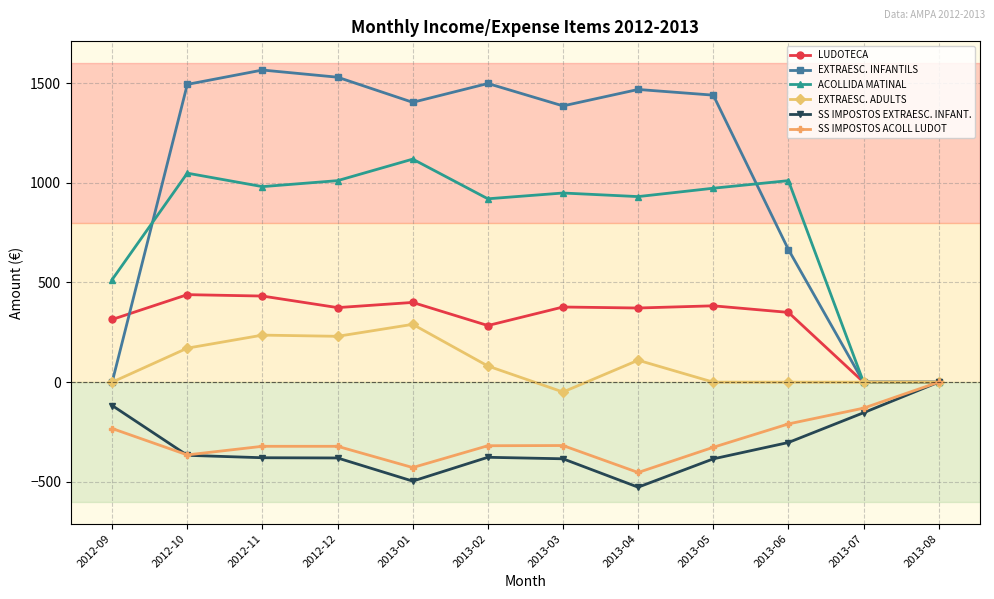

What is the difference between the highest and lowest values at 2013-06?

1313.8